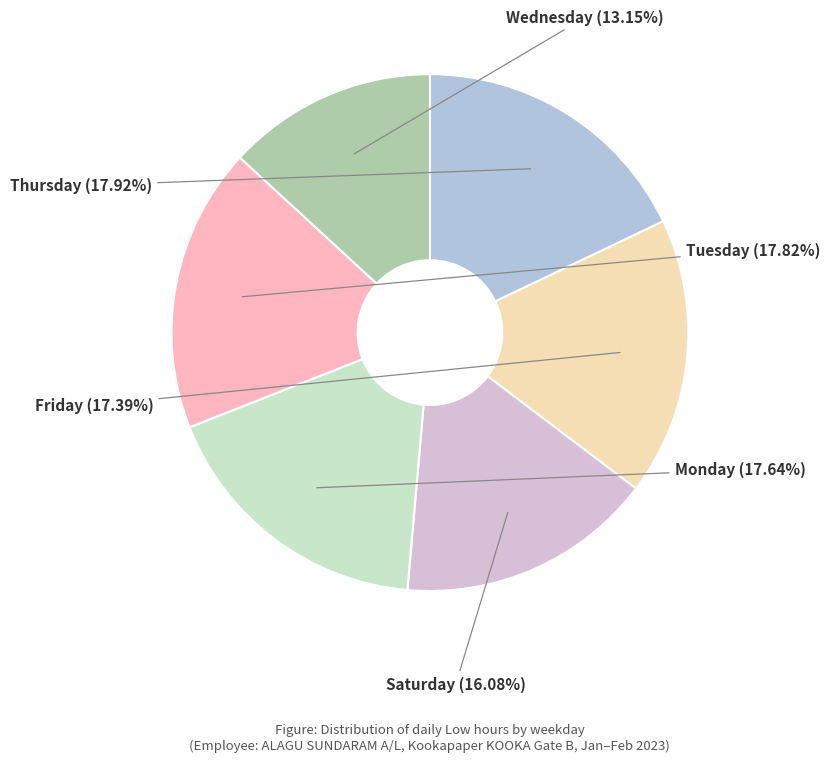

Does Wednesday account for over 50% of the chart?

No